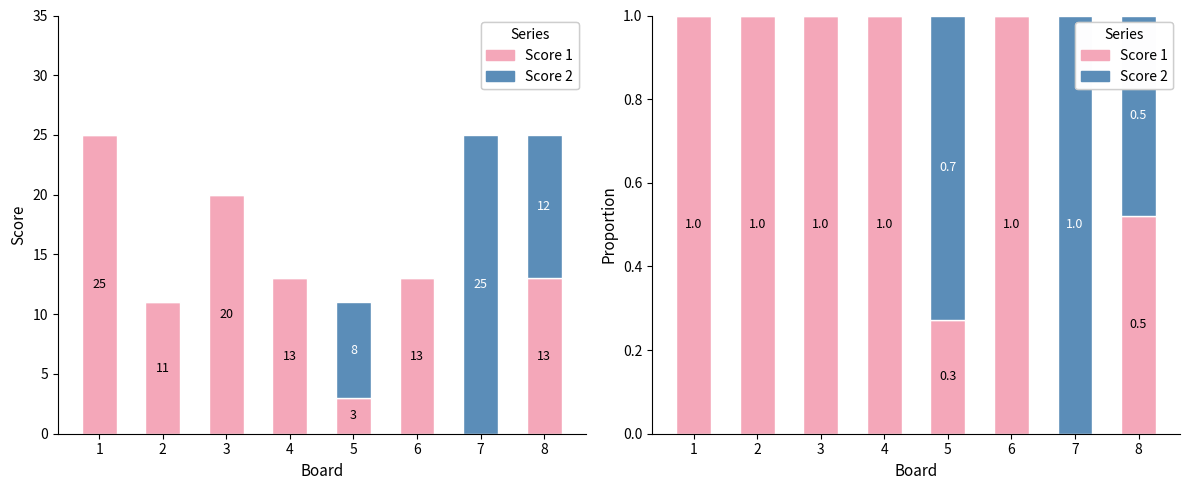

At which label is Score 2 closest to 0?

1